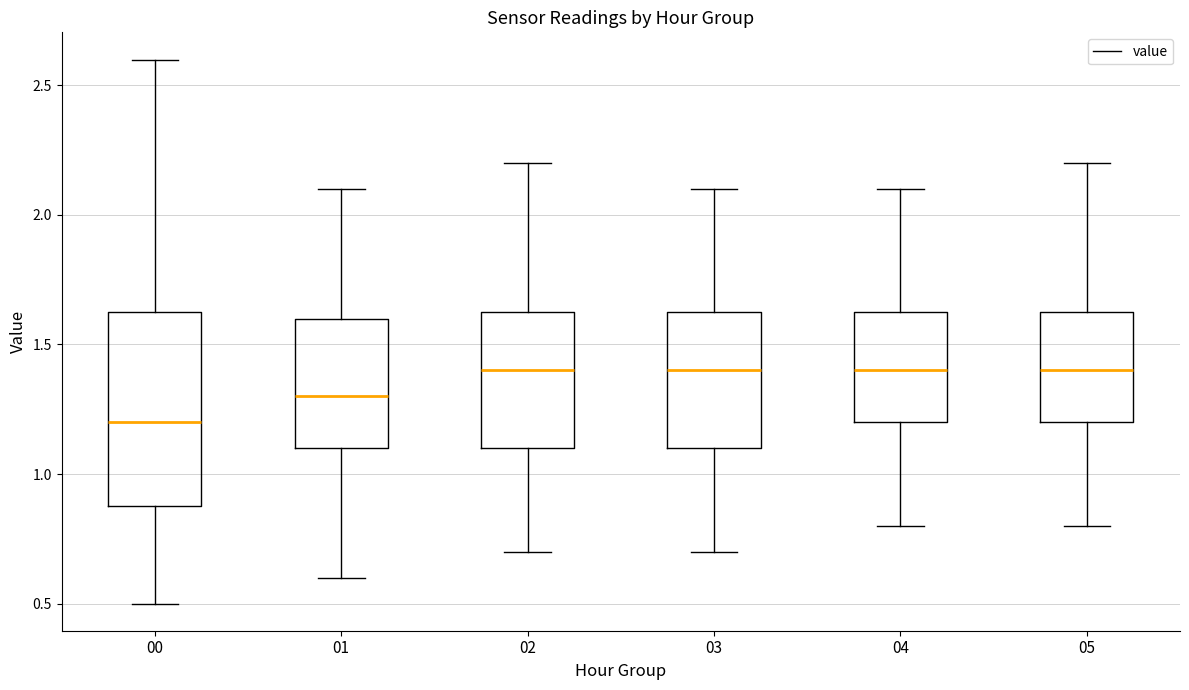

Reading left to right, transcribe this box plot: for each box, give where its median line is, the range the box spans, and where its two whiskers end, as read against the y-axis. The values are not printed on the chart, so give them approximately, as read against the axis.

00: median 1.20, box 0.90 to 1.65, whiskers 0.50 to 2.60
01: median 1.30, box 1.10 to 1.60, whiskers 0.60 to 2.10
02: median 1.40, box 1.10 to 1.65, whiskers 0.70 to 2.20
03: median 1.40, box 1.10 to 1.65, whiskers 0.70 to 2.10
04: median 1.40, box 1.20 to 1.65, whiskers 0.80 to 2.10
05: median 1.40, box 1.20 to 1.65, whiskers 0.80 to 2.20